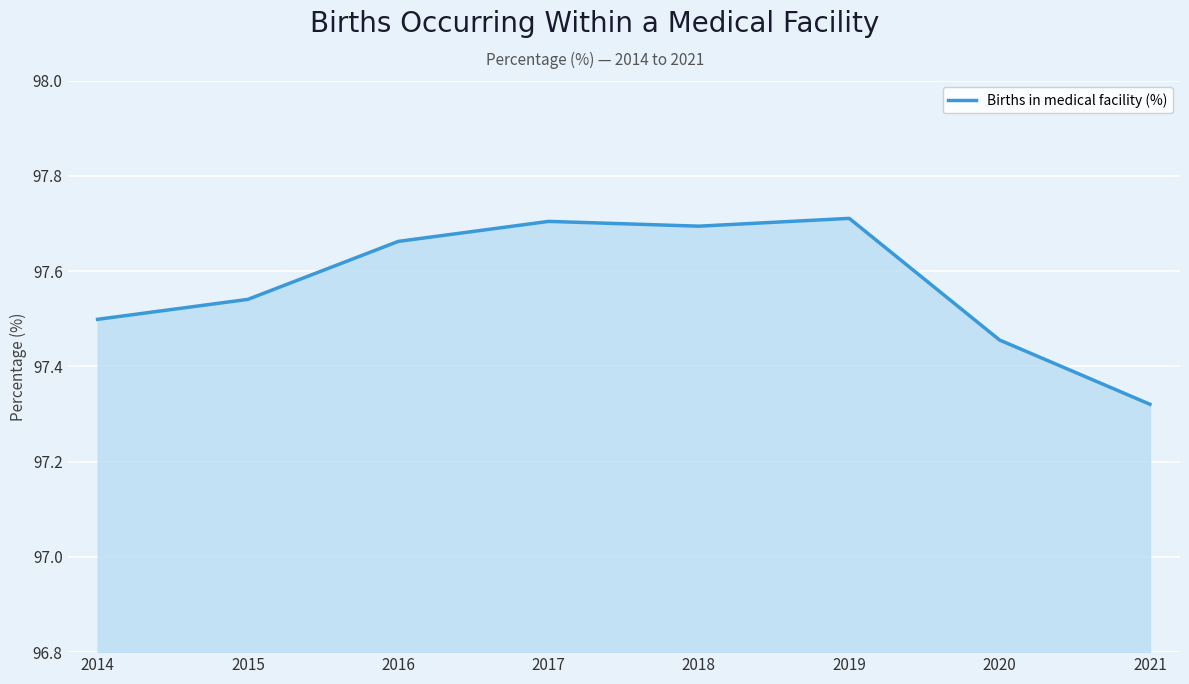

Between 2020 and 2018, which is larger?

2018